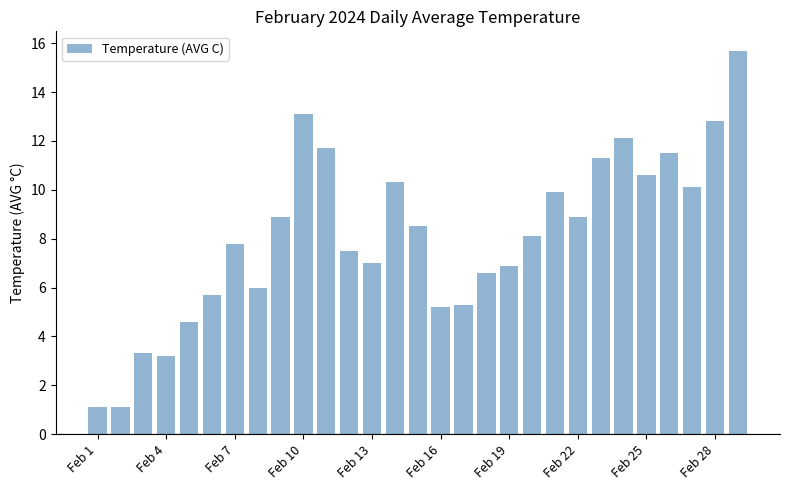

Reading right to left, extract all data points from this chart.

15.7	12.8	10.1	11.5	10.6	12.1	11.3	8.9	9.9	8.1	6.9	6.6	5.3	5.2	8.5	10.3	7.0	7.5	11.7	13.1	8.9	6.0	7.8	5.7	4.6	3.2	3.3	1.1	1.1